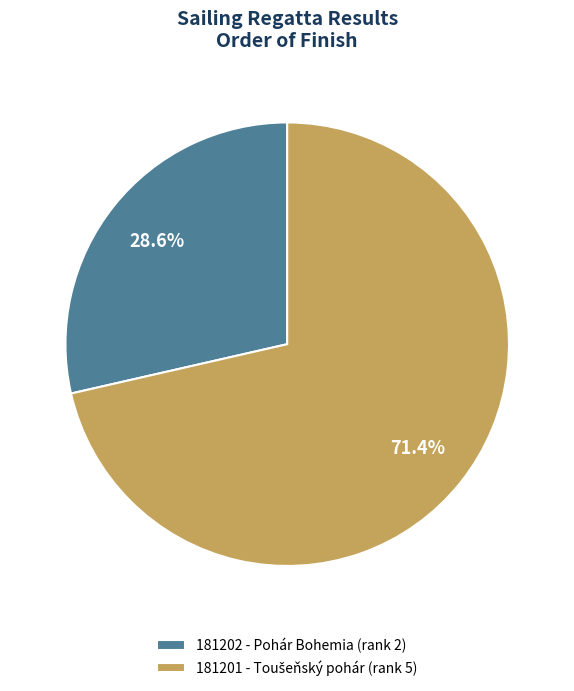

Which category has the biggest portion of the pie?

181201